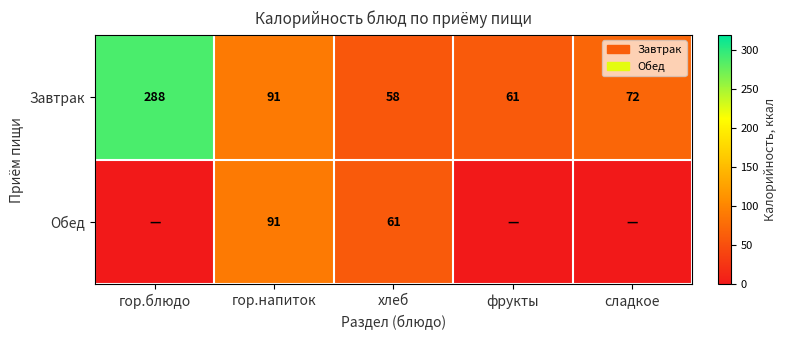

Count the number of categories in the chart.

5